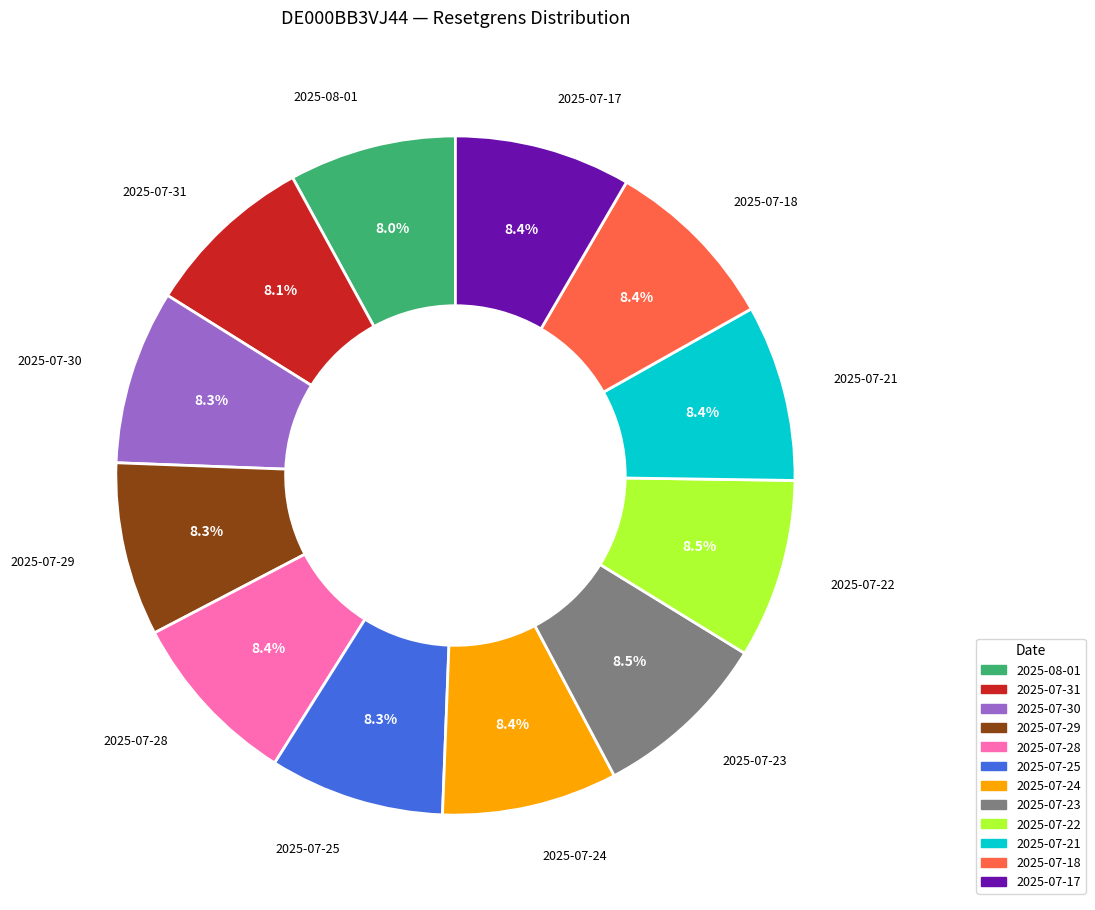

Is there a majority slice in this chart?

No